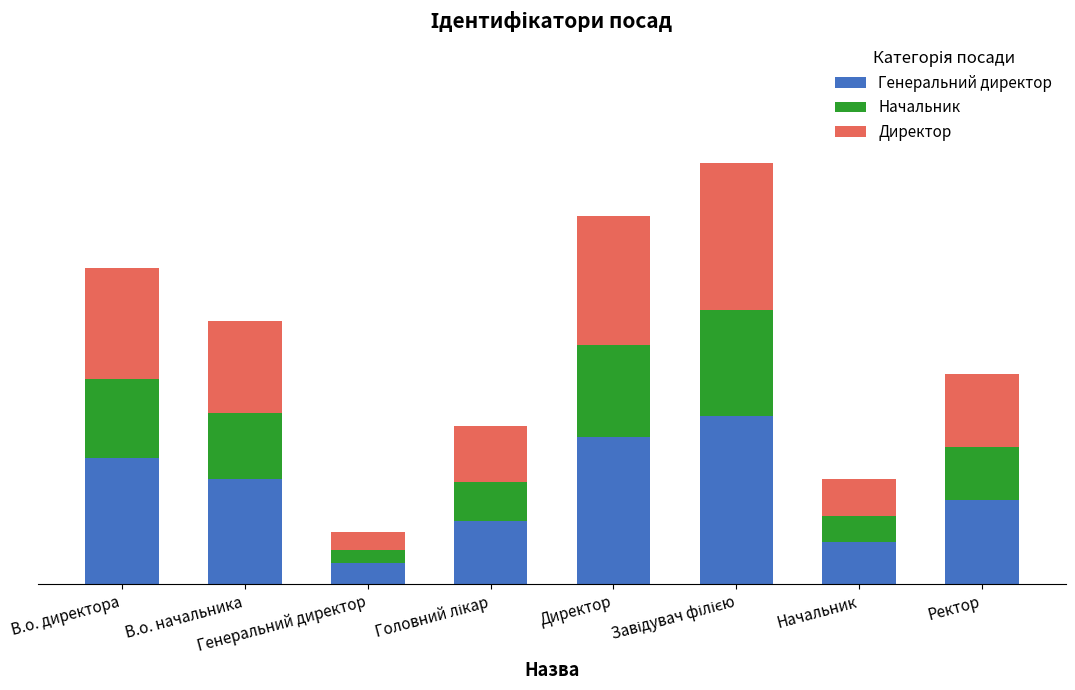

Are the bars grouped side by side (vs. stacked)?

No